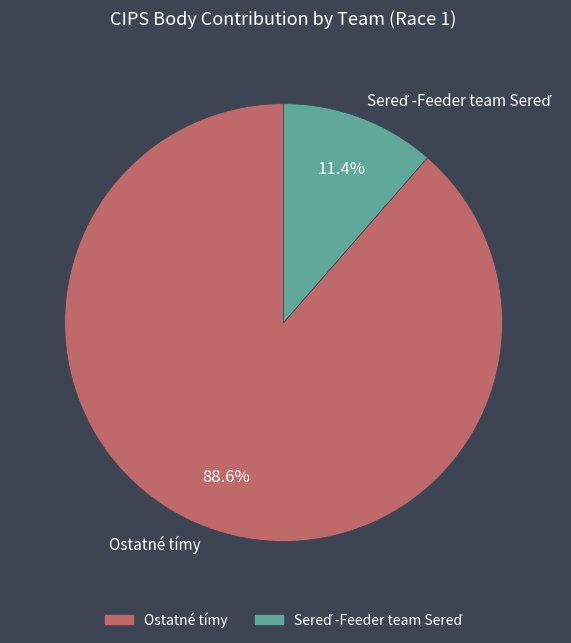

Is there a majority slice in this chart?

Yes